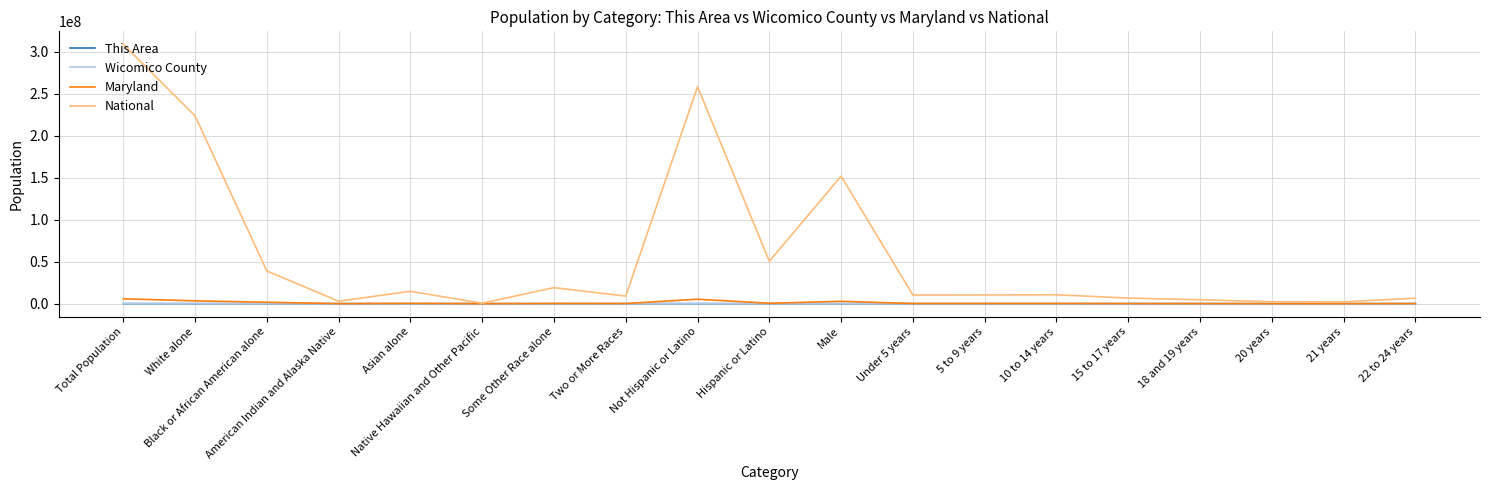

Which series has the largest range (max minus min)?

National